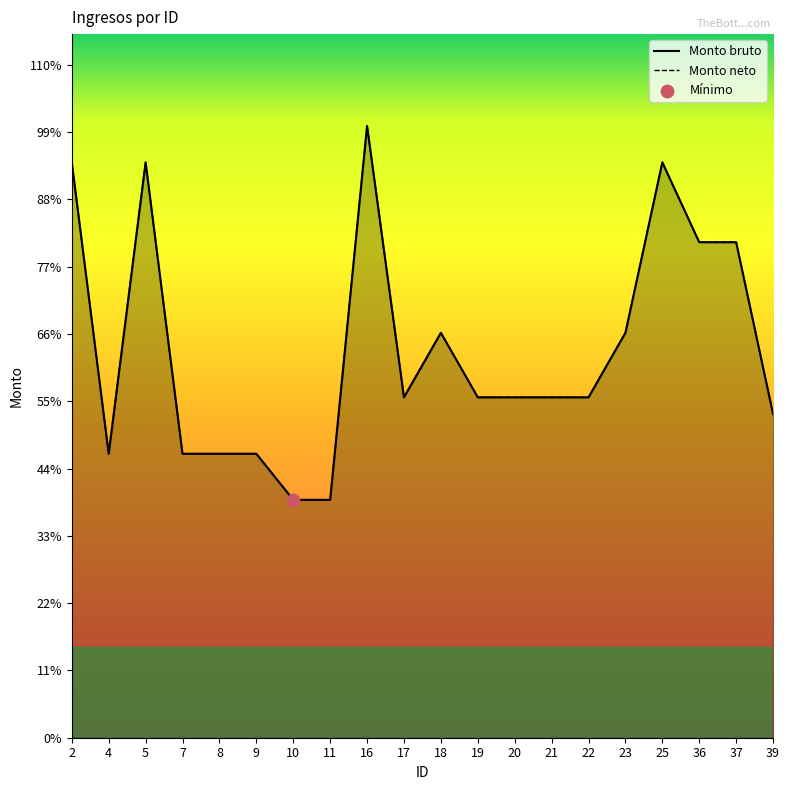

Which series has the largest total across all categories?

Monto bruto